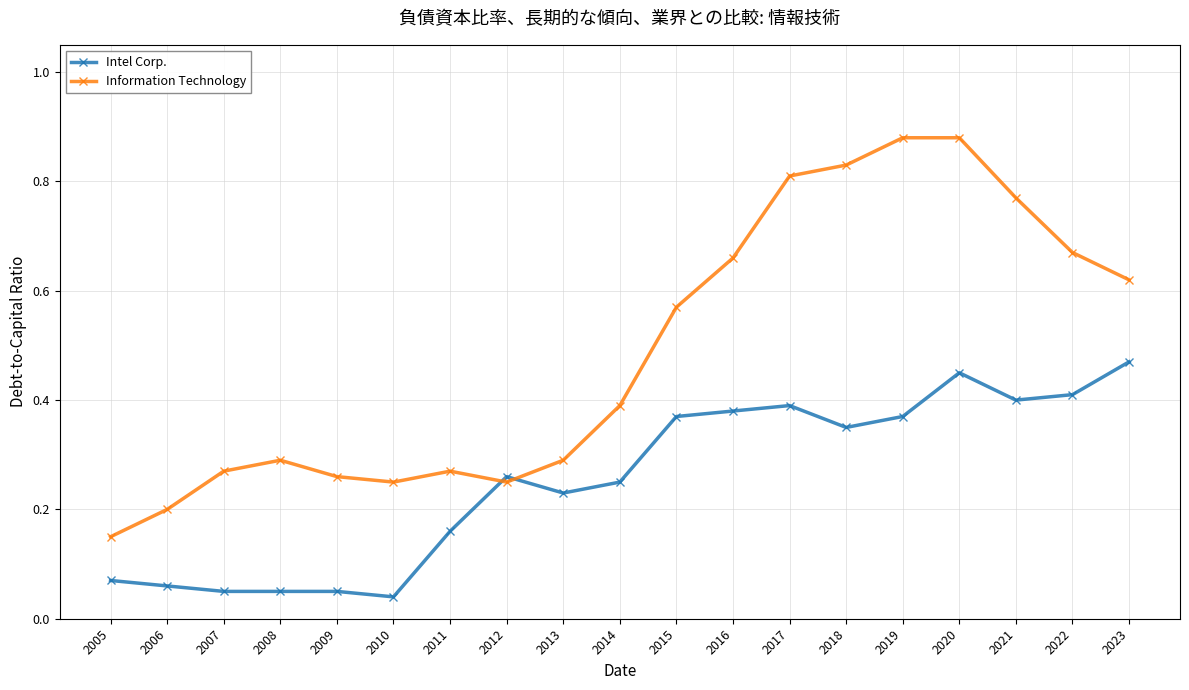

Is the value of Intel Corp. at 2014 greater than the value of Information Technology at 2021?

No